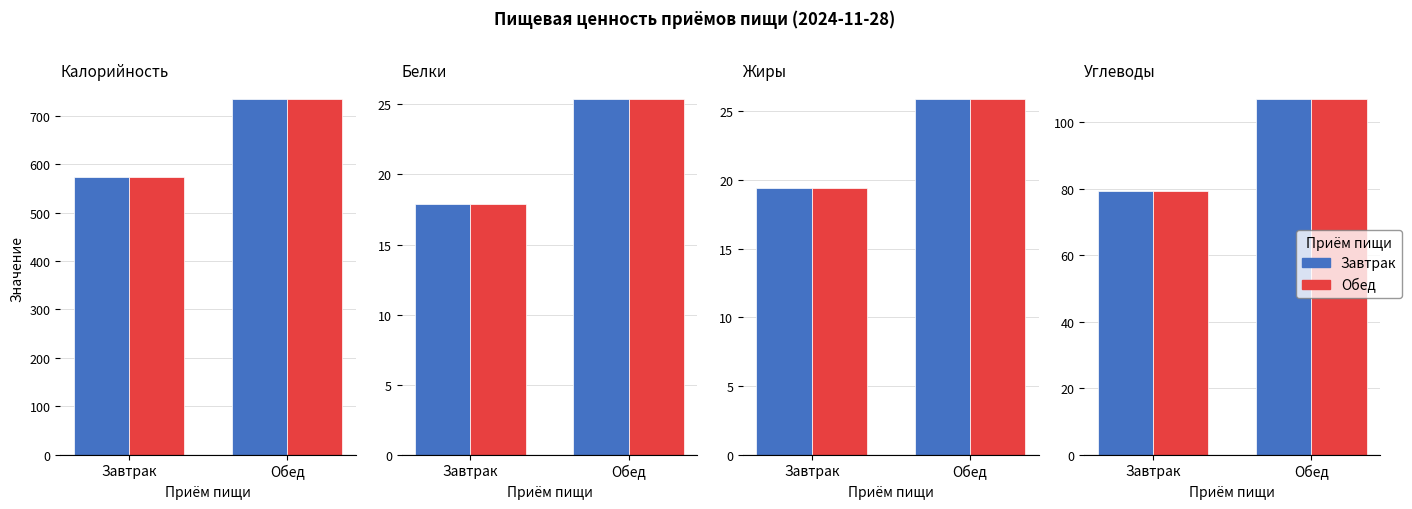

Which category has the lowest value in the Обед series?

Завтрак